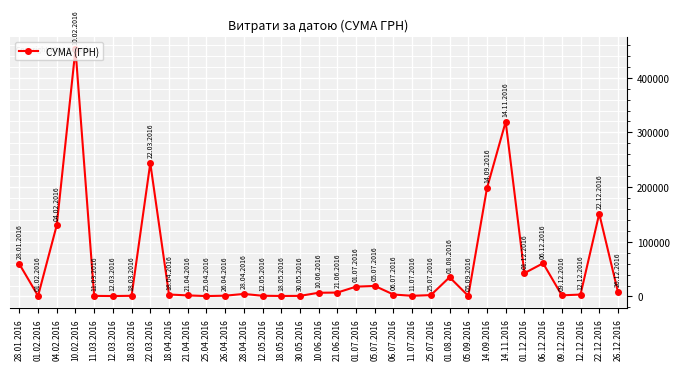

What is the difference between the values at 12.03.2016 and 21.06.2016?

6348.4